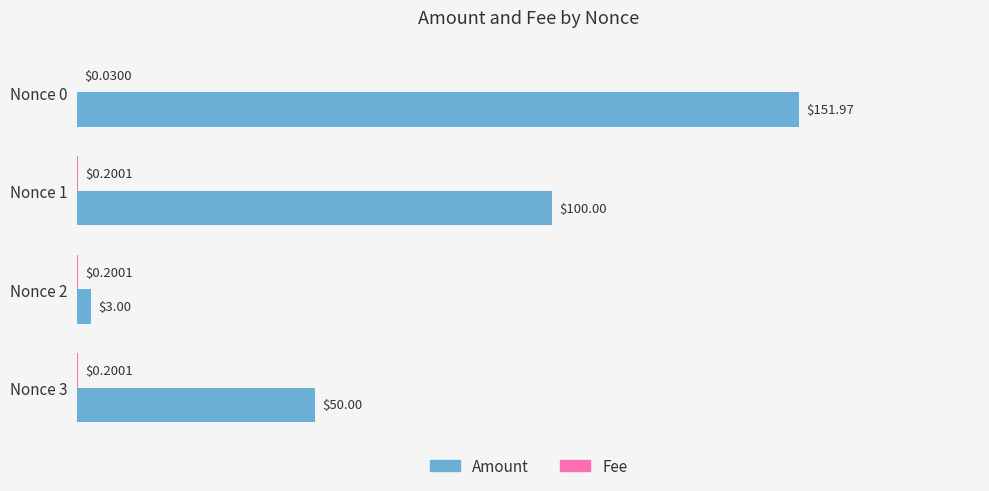

Between Nonce 2 and Nonce 3, which series saw the biggest shift?

Amount